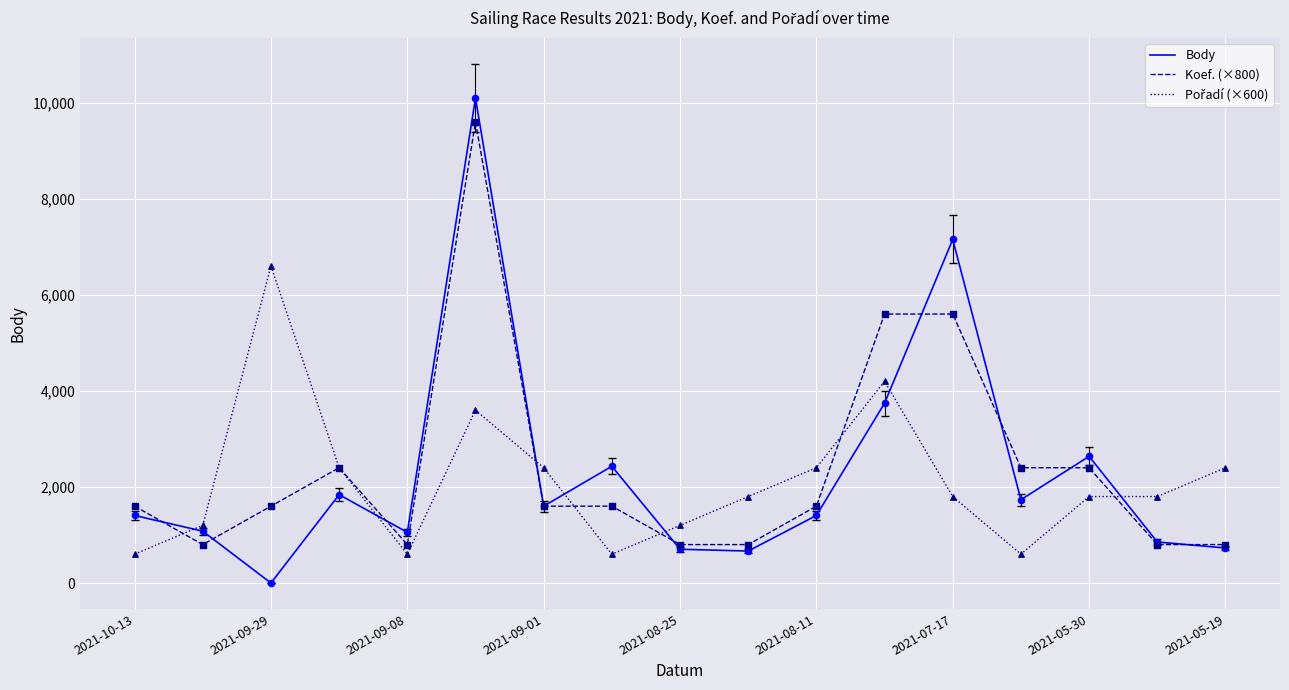

What is the greatest value displayed?

10096